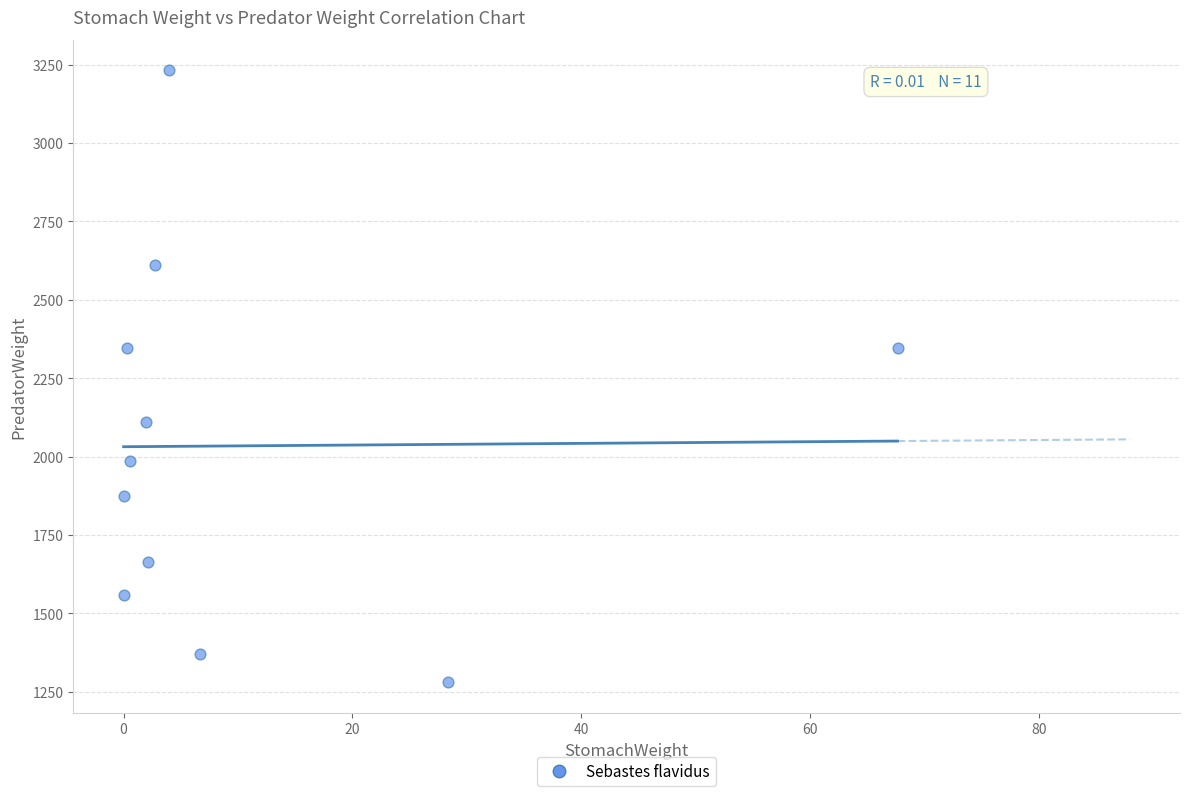

What is the average Y value?

2034.3